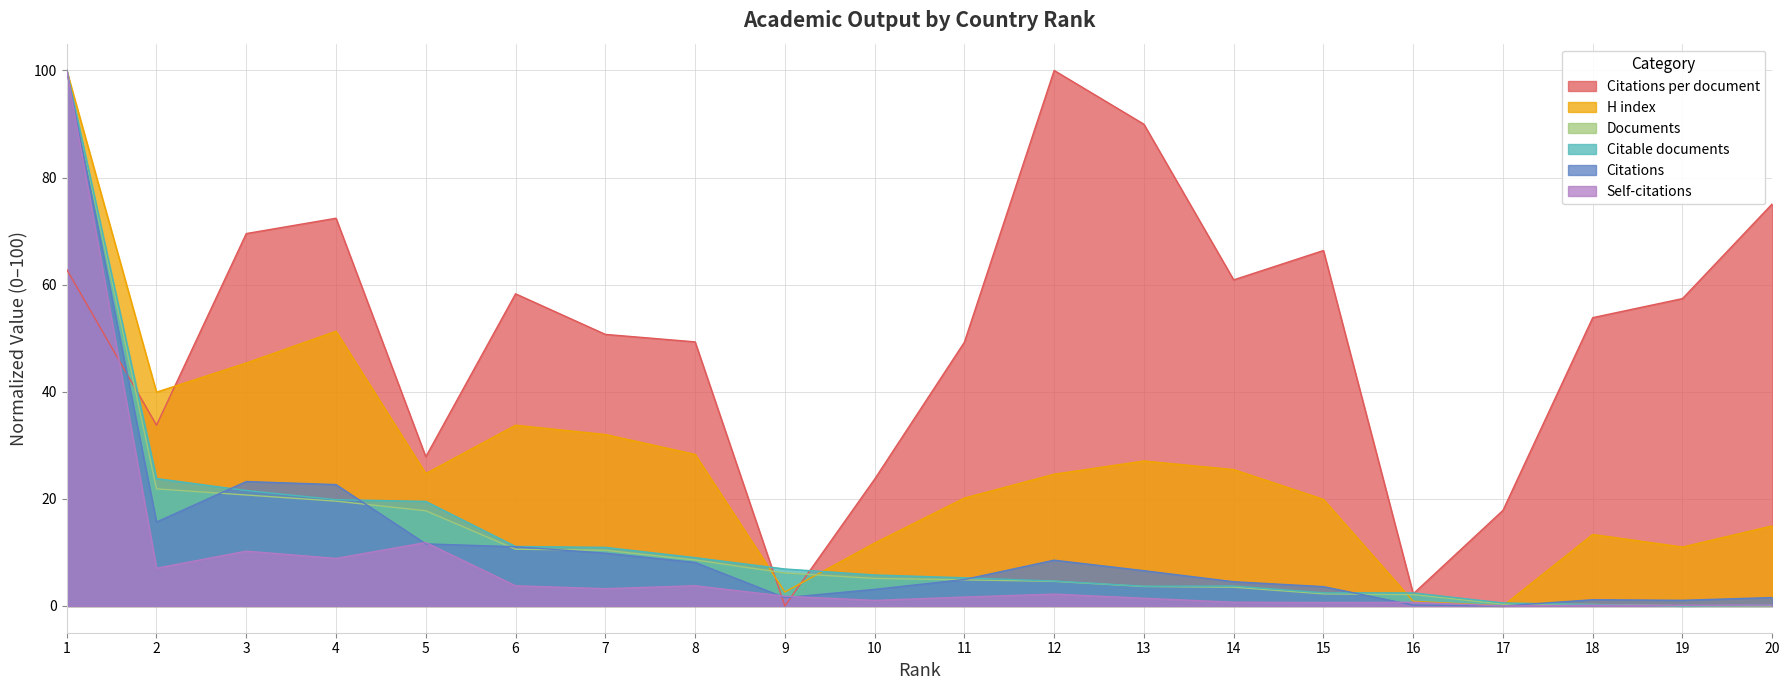

At which label is Self-citations closest to 50?

5